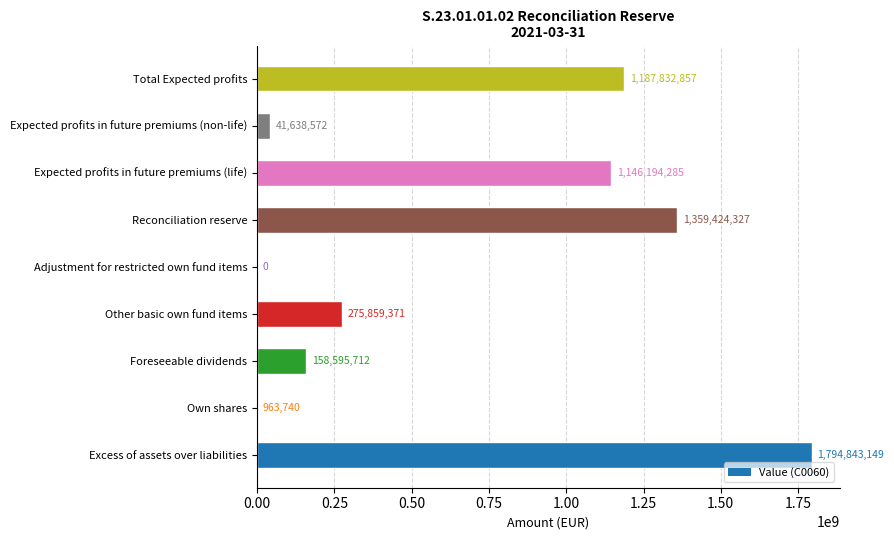

What is the average value?

662816890.3